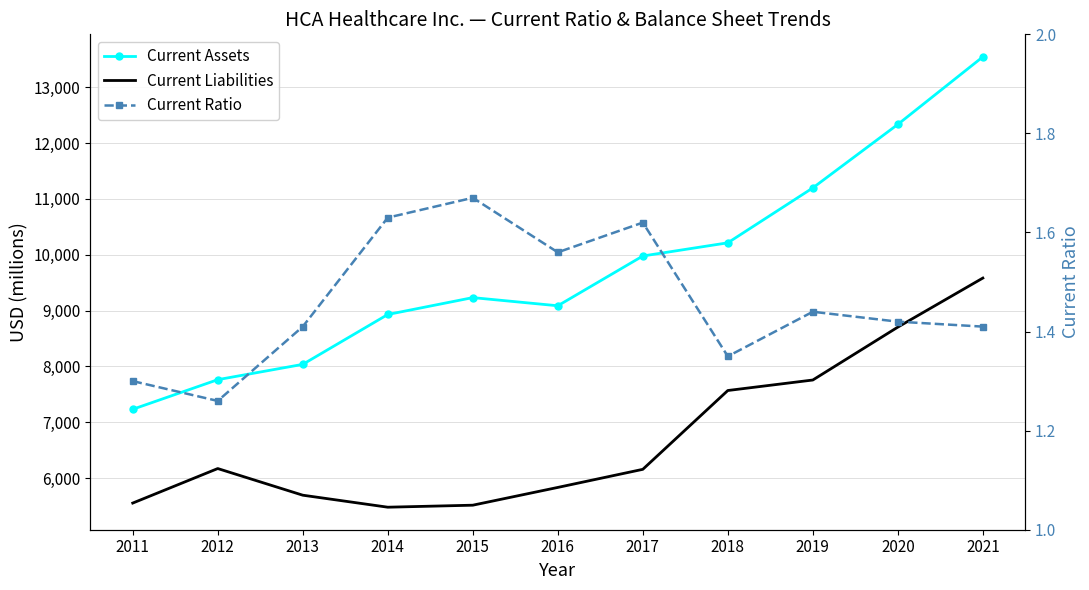

What is the sum of all Current Liabilities values?

74021.0